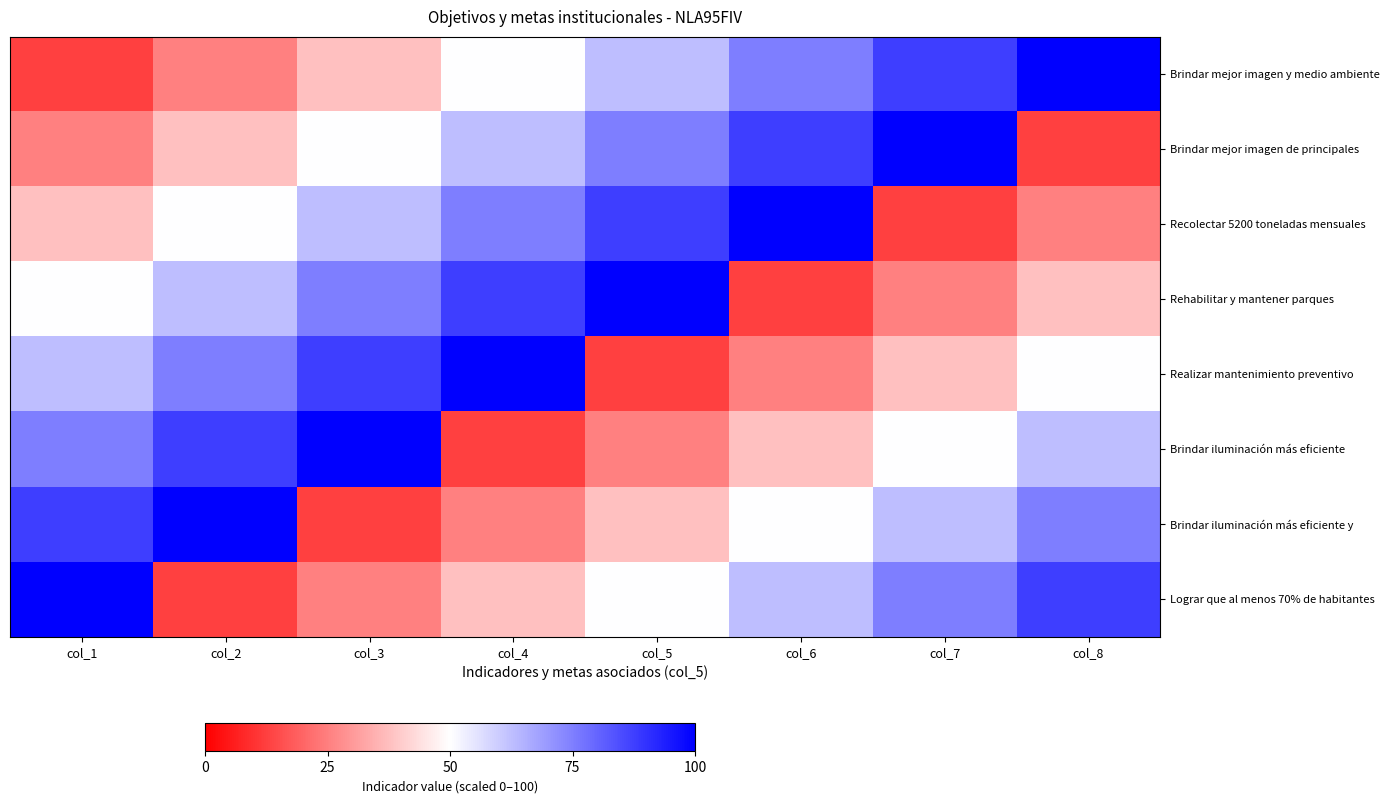

Reading left to right, extract all data points from this chart.

Brindar mejor imagen y medio ambiente: col_1=12.5	col_2=25.0	col_3=37.5	col_4=50.0	col_5=62.5	col_6=75.0	col_7=87.5	col_8=100.0
Brindar mejor imagen de principales: col_1=25.0	col_2=37.5	col_3=50.0	col_4=62.5	col_5=75.0	col_6=87.5	col_7=100.0	col_8=12.5
Recolectar 5200 toneladas mensuales: col_1=37.5	col_2=50.0	col_3=62.5	col_4=75.0	col_5=87.5	col_6=100.0	col_7=12.5	col_8=25.0
Rehabilitar y mantener parques: col_1=50.0	col_2=62.5	col_3=75.0	col_4=87.5	col_5=100.0	col_6=12.5	col_7=25.0	col_8=37.5
Realizar mantenimiento preventivo: col_1=62.5	col_2=75.0	col_3=87.5	col_4=100.0	col_5=12.5	col_6=25.0	col_7=37.5	col_8=50.0
Brindar iluminación más eficiente: col_1=75.0	col_2=87.5	col_3=100.0	col_4=12.5	col_5=25.0	col_6=37.5	col_7=50.0	col_8=62.5
Brindar iluminación más eficiente y: col_1=87.5	col_2=100.0	col_3=12.5	col_4=25.0	col_5=37.5	col_6=50.0	col_7=62.5	col_8=75.0
Lograr que al menos 70% de habitantes: col_1=100.0	col_2=12.5	col_3=25.0	col_4=37.5	col_5=50.0	col_6=62.5	col_7=75.0	col_8=87.5